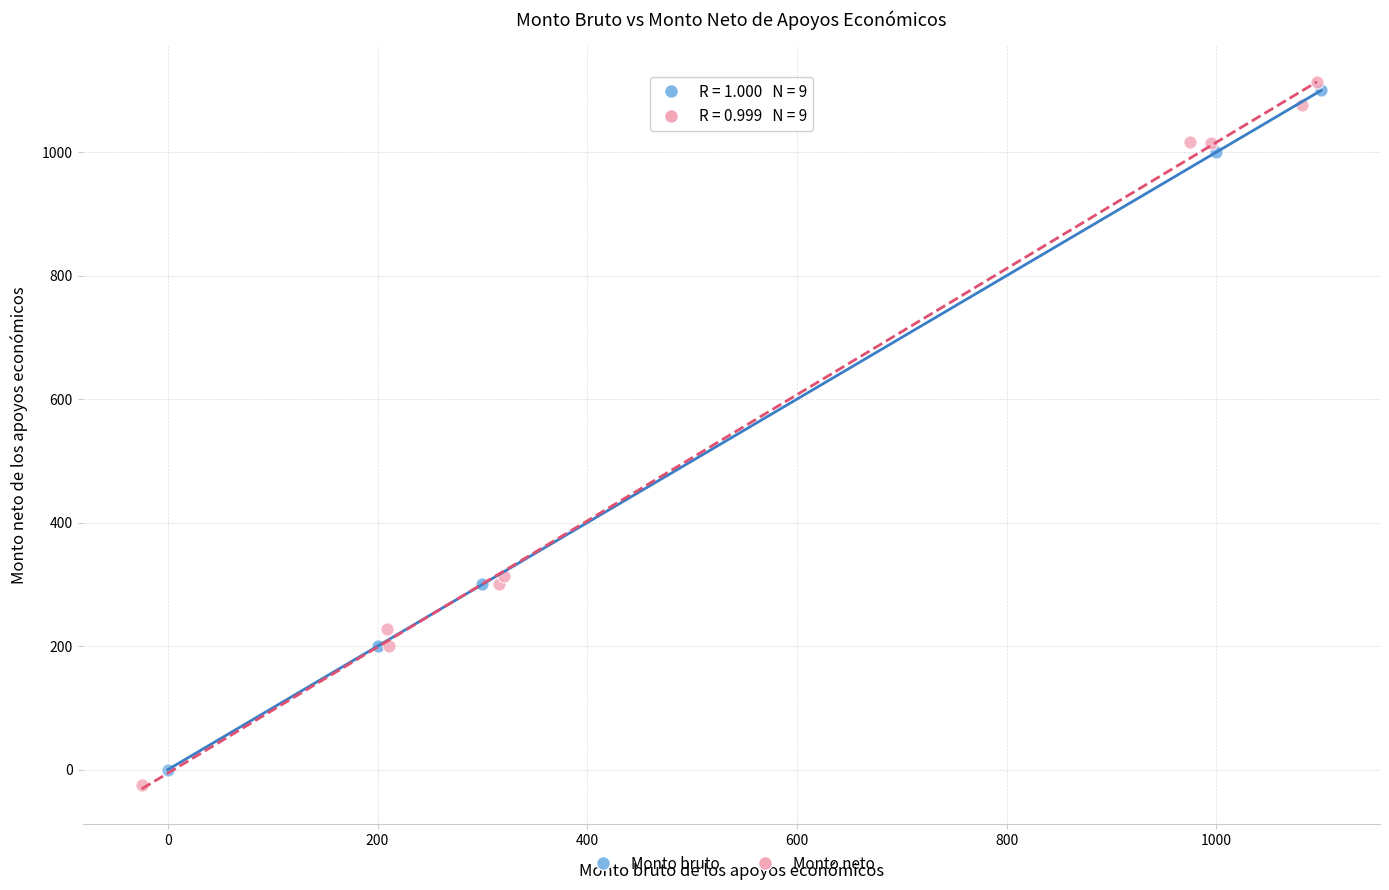

Which series has the widest spread of Y values?

Monto neto